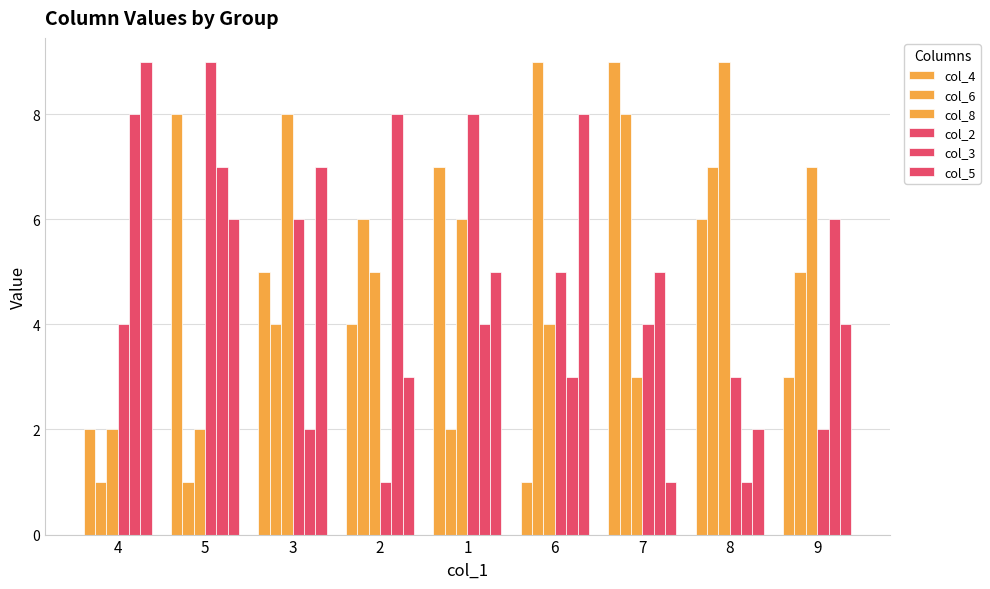

How many col_6 values are between 2 and 7?

5